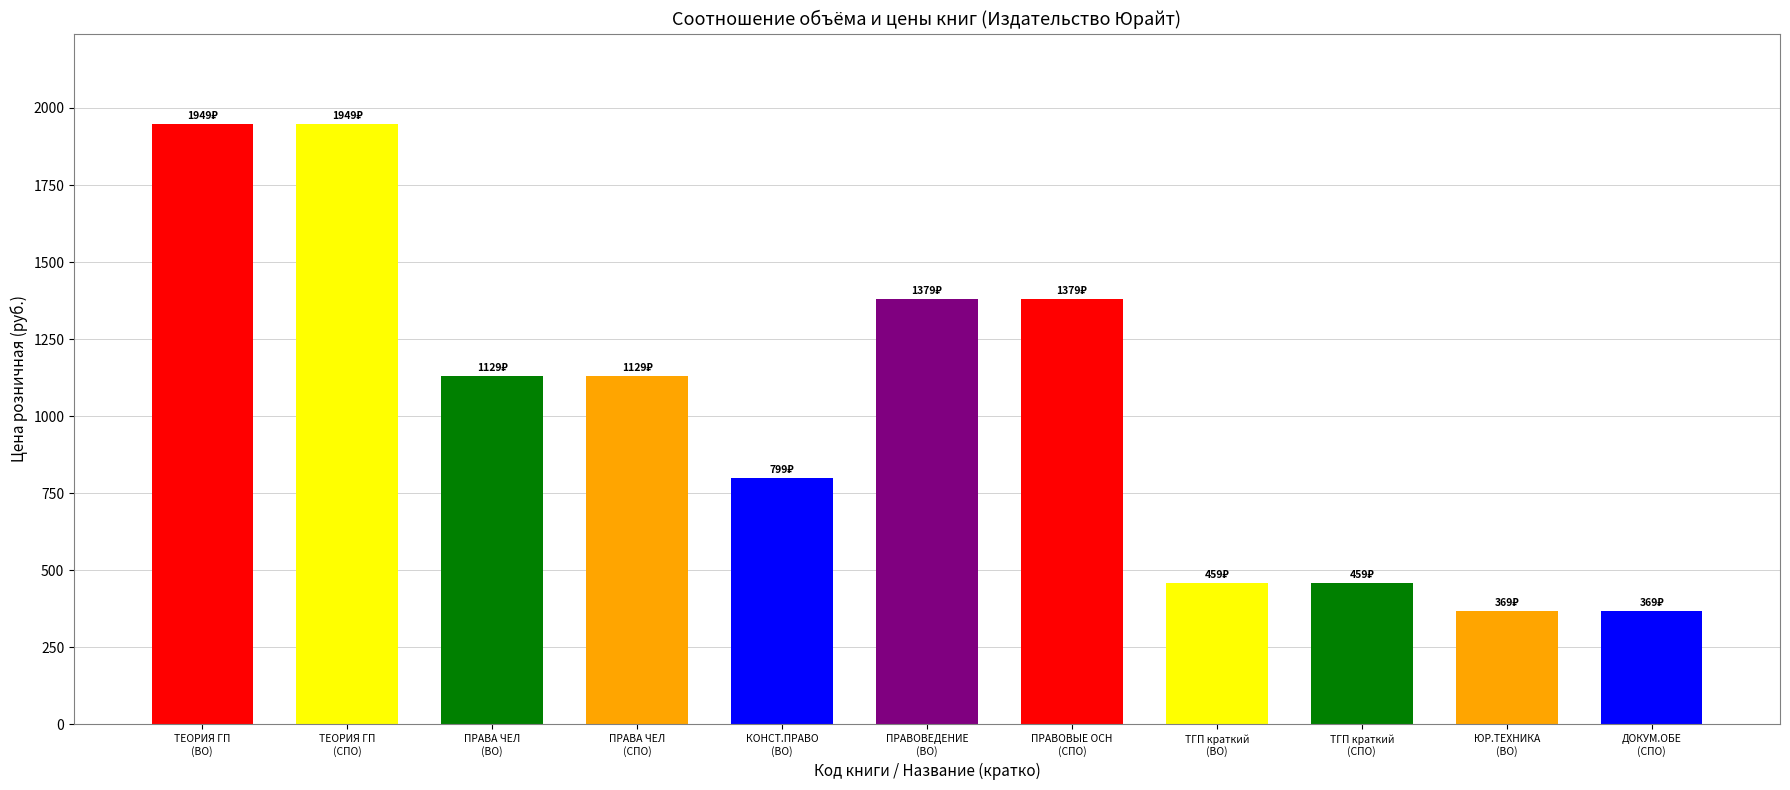

Are the bars horizontal?

No